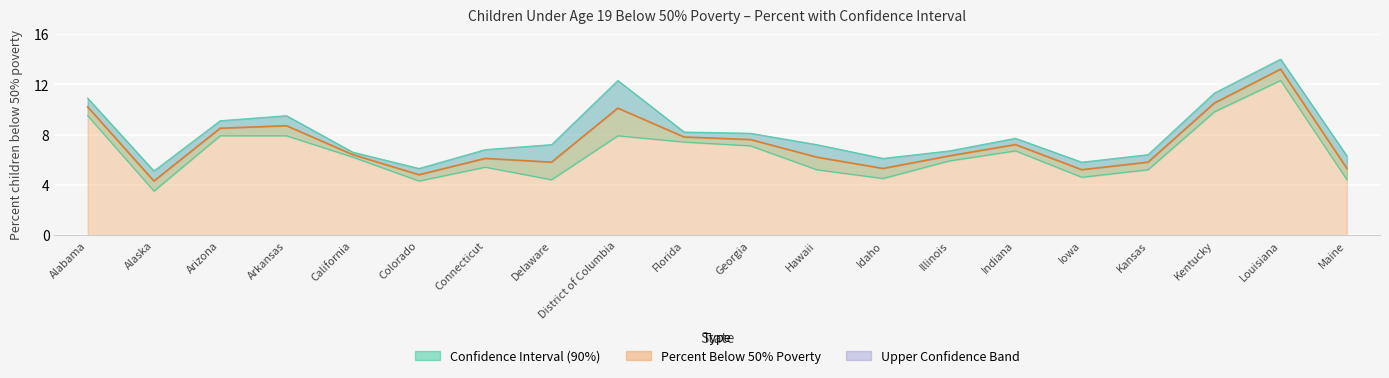

In Percent, how many points are lower than both neighbors (excluding endpoints)?

5